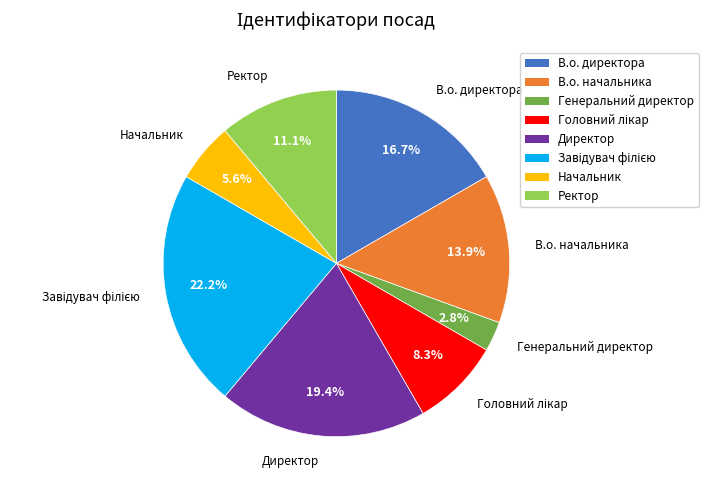

Is the sum of Генеральний директор and Начальник greater than half?

No